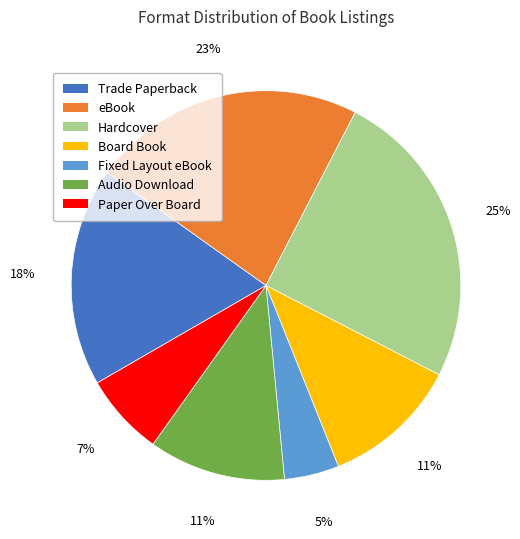

To the nearest percent, what is the difference between the largest and smallest slice percentages?

20%